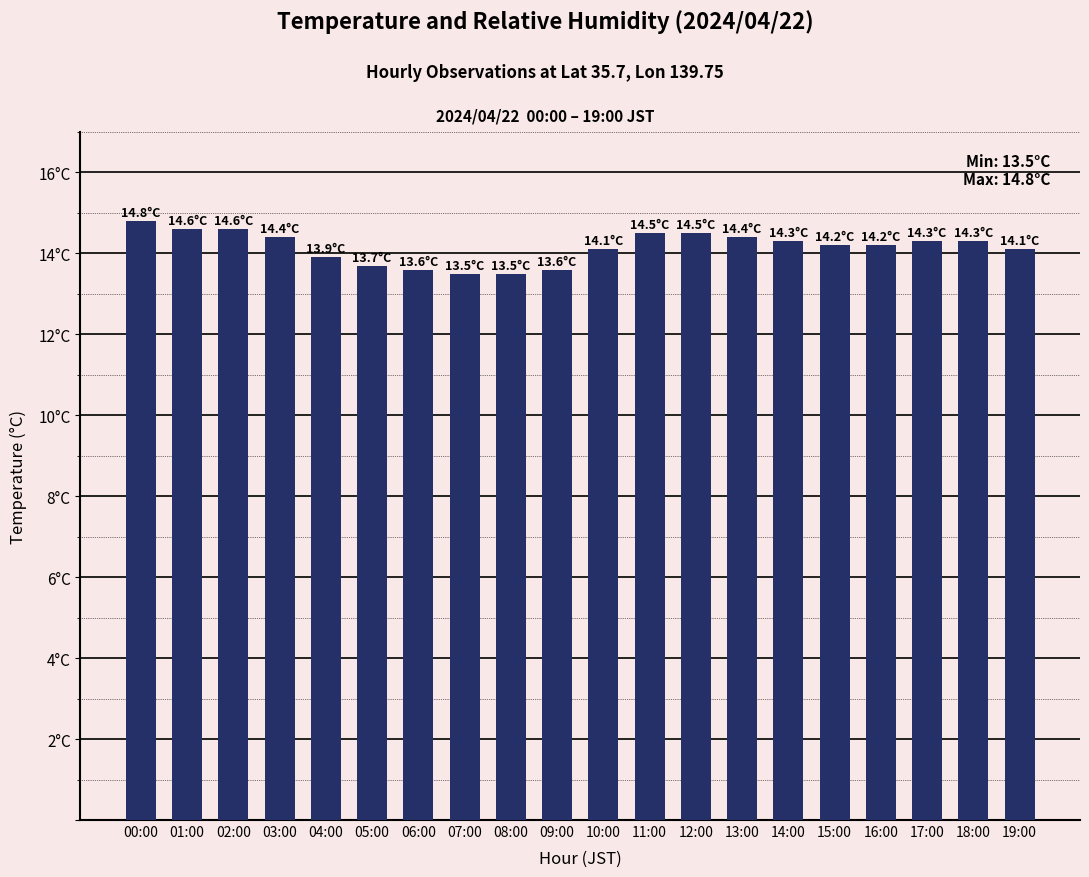

Does the chart contain any negative values?

No